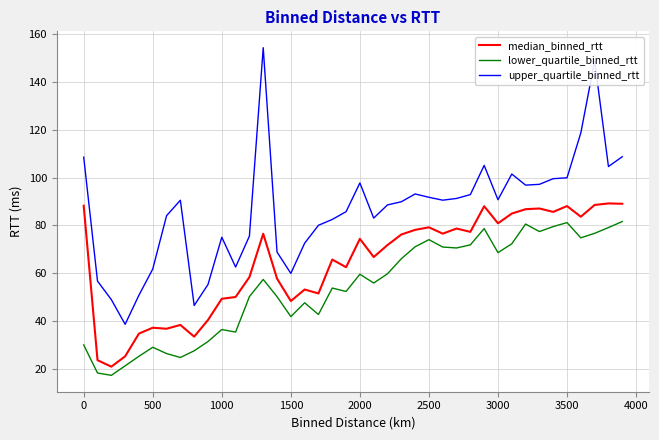

Which series has the largest range (max minus min)?

upper_quartile_binned_rtt